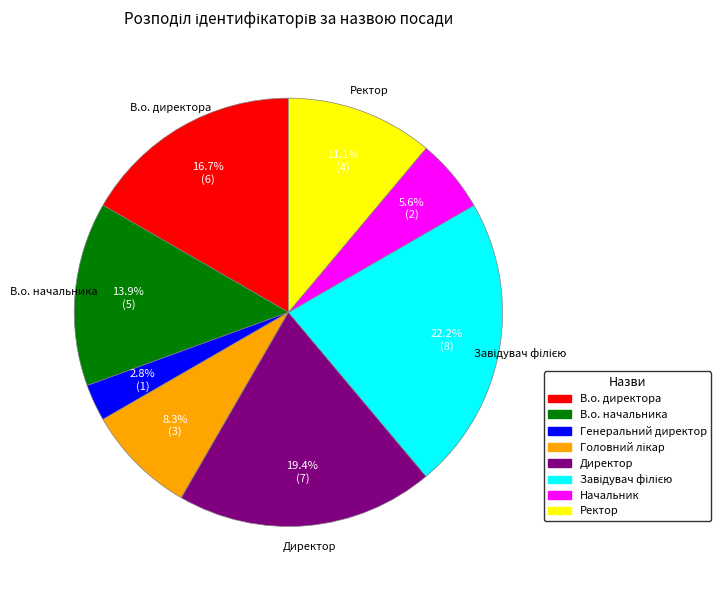

What percentage is the В.о. начальника slice, to the nearest percent?

14%